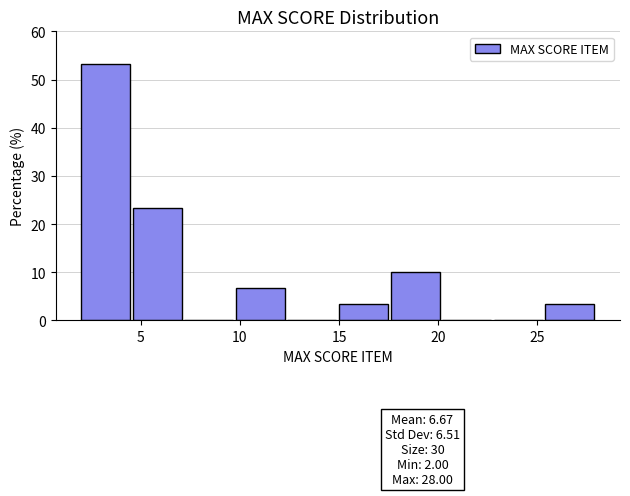

Which range on the x-axis has the tallest bar?

2.0 to 4.6